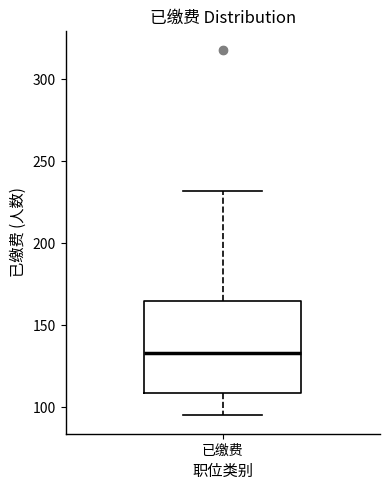

Transcribe this box plot: give where the median line is, the range the box spans, and where the two whiskers end, as read against the y-axis. The values are not printed on the chart, so give them approximately, as read against the axis.

median 135, box 110 to 165, whiskers 95 to 230